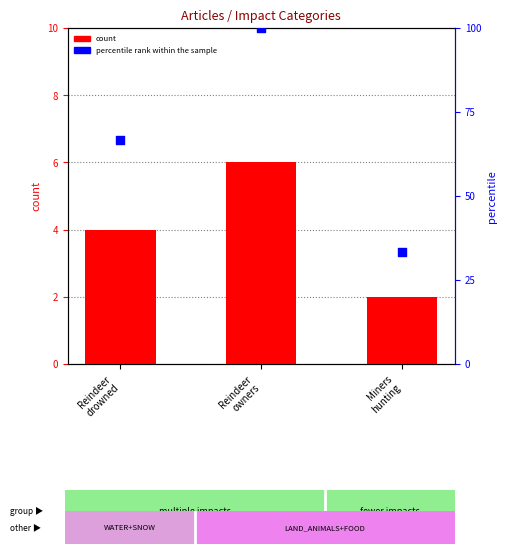

Which series has the widest spread of Y values?

percentile rank within the sample